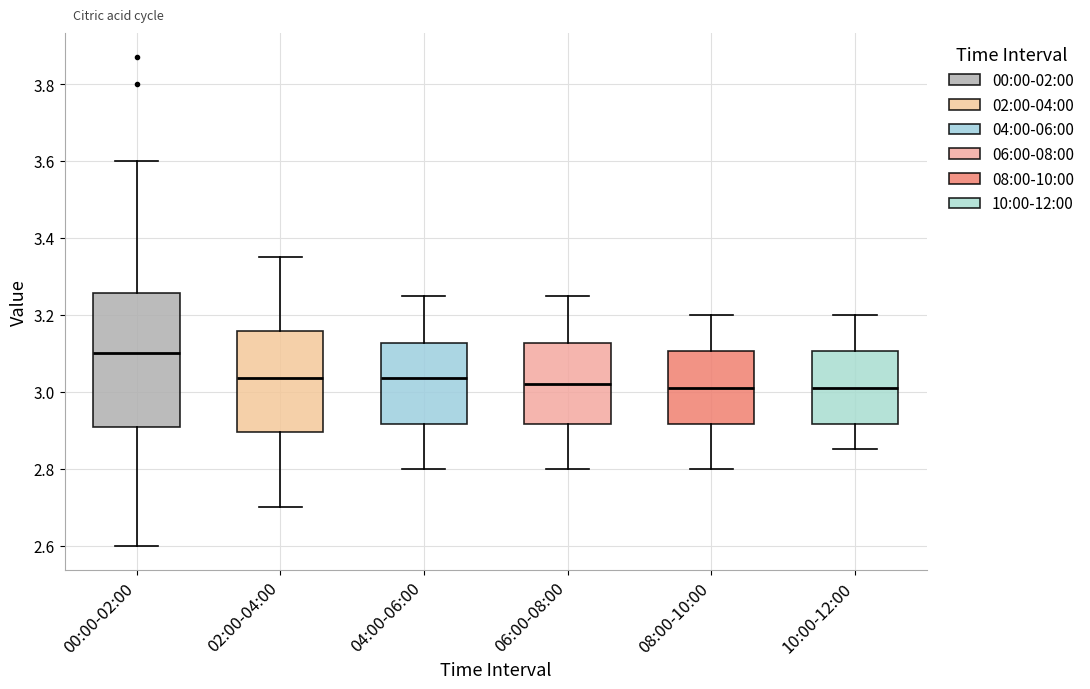

Which box's median line is the highest?

00:00-02:00